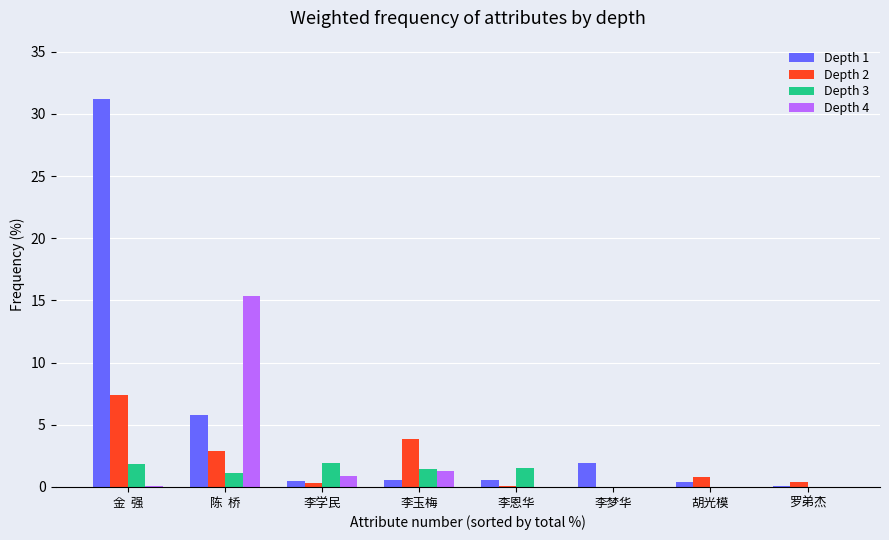

True or false: Depth 4 has a value of 1.3 at 李玉梅.

True